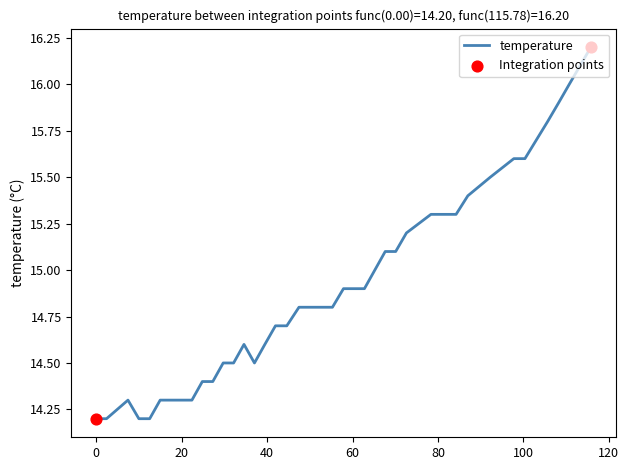

What is the difference between the maximum and minimum values?

2.0